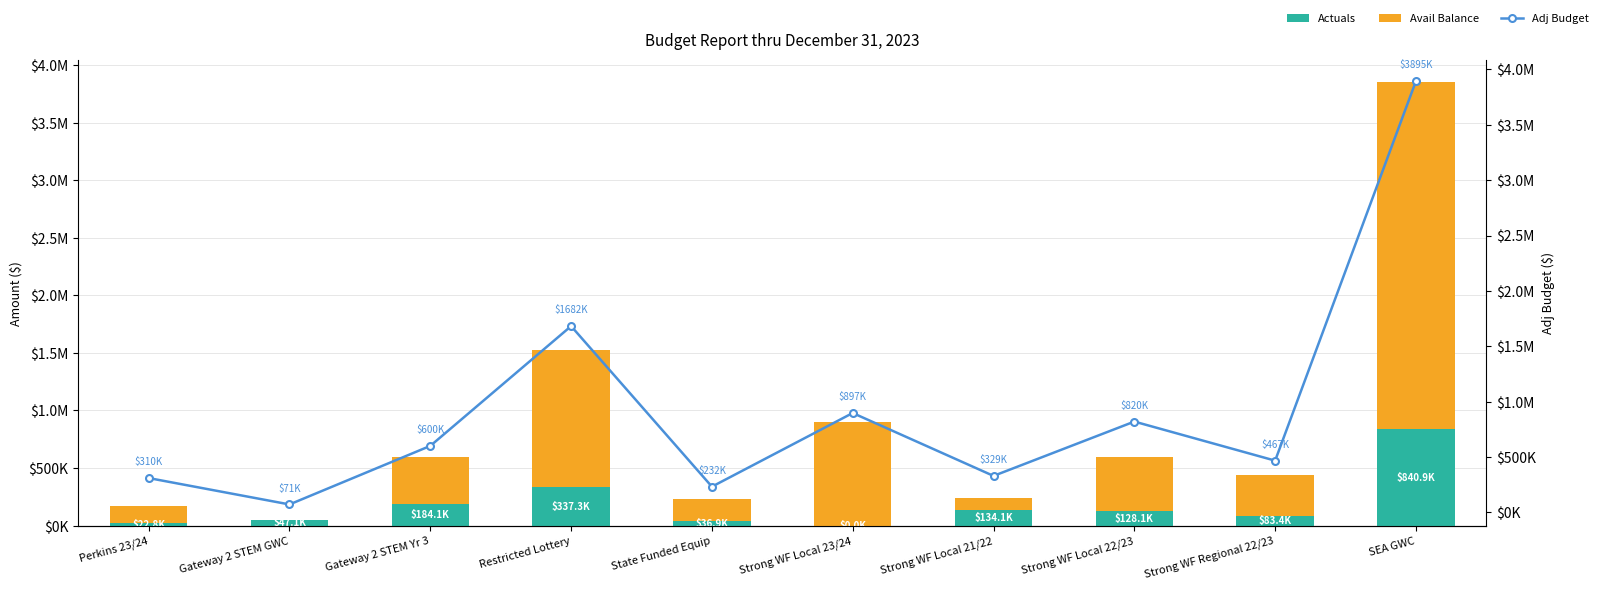

The Adj Budget series shows 703923.6 at Restricted Lottery. True or false?

False